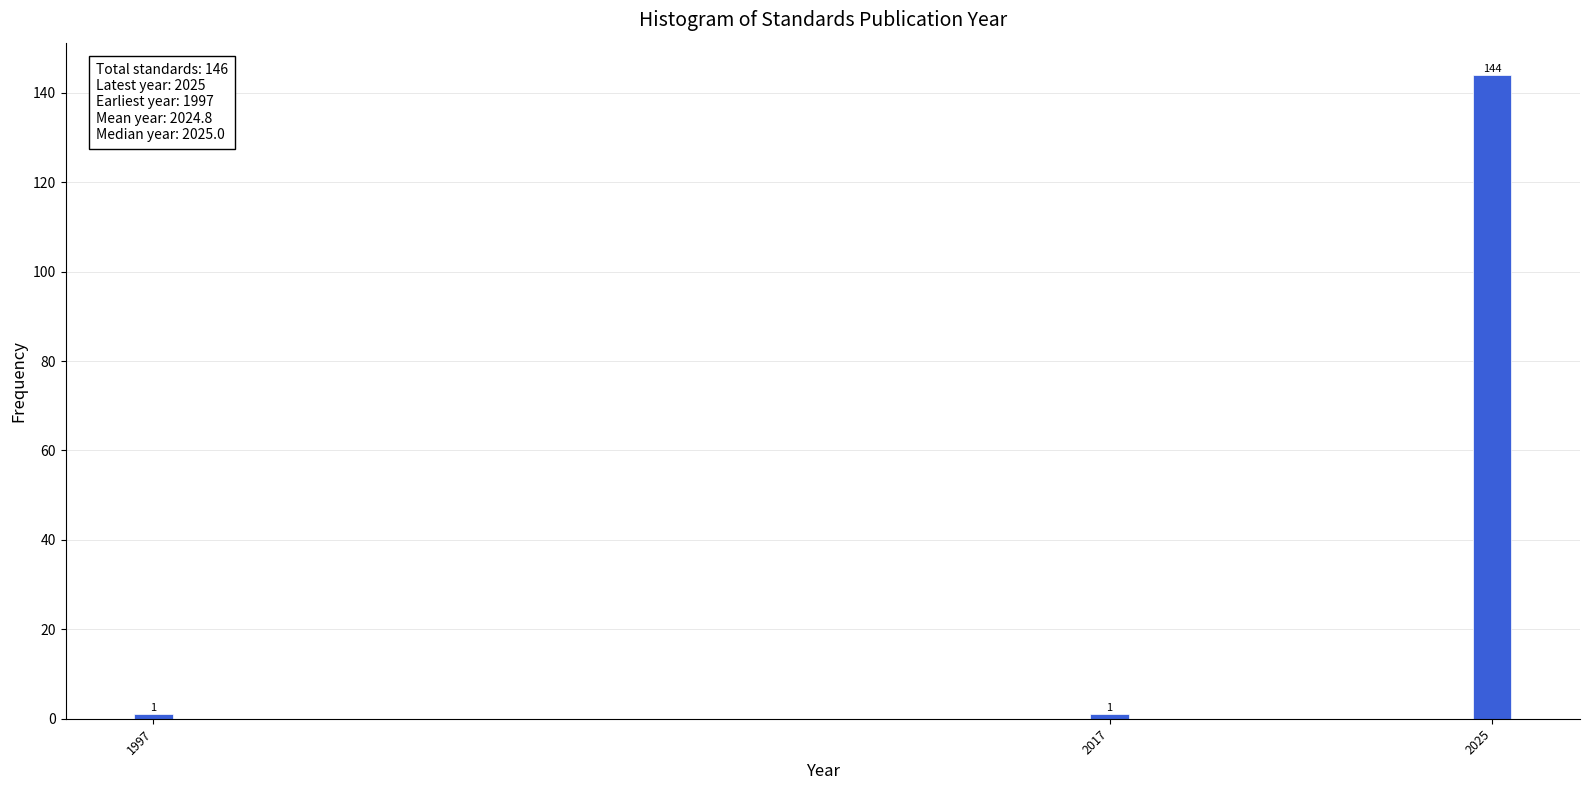

Reading right to left, what are all the values shown in this chart?

144	1	1